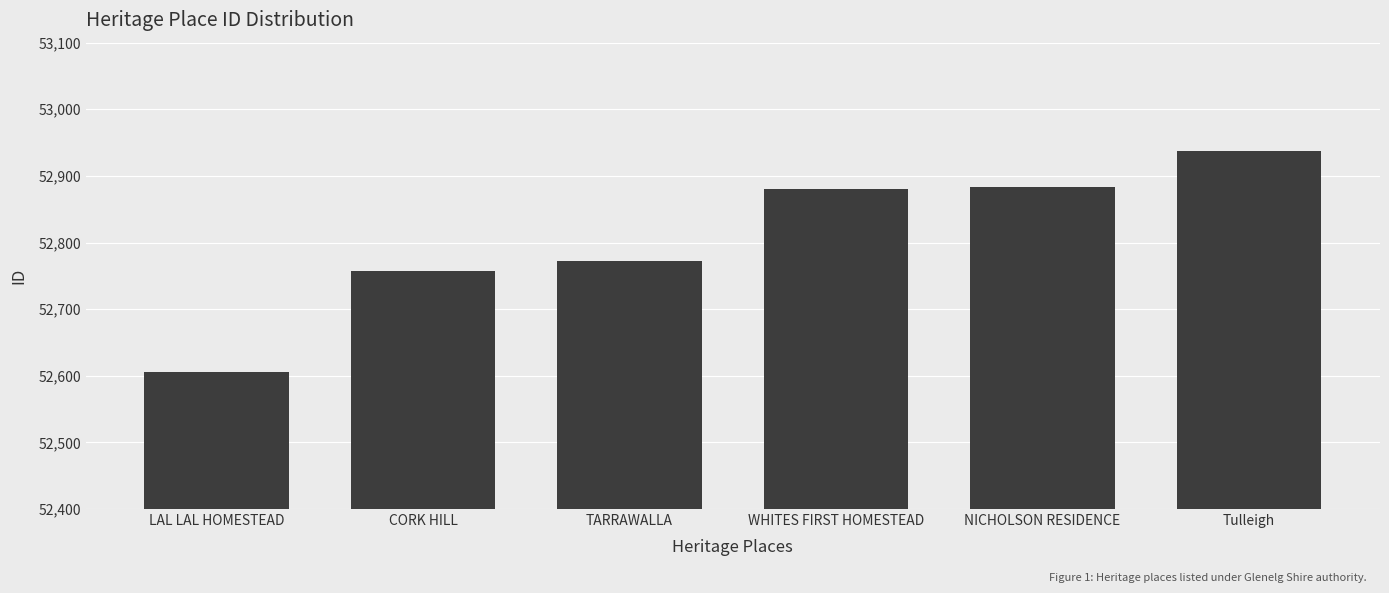

Which category has the highest value across all series?

Tulleigh